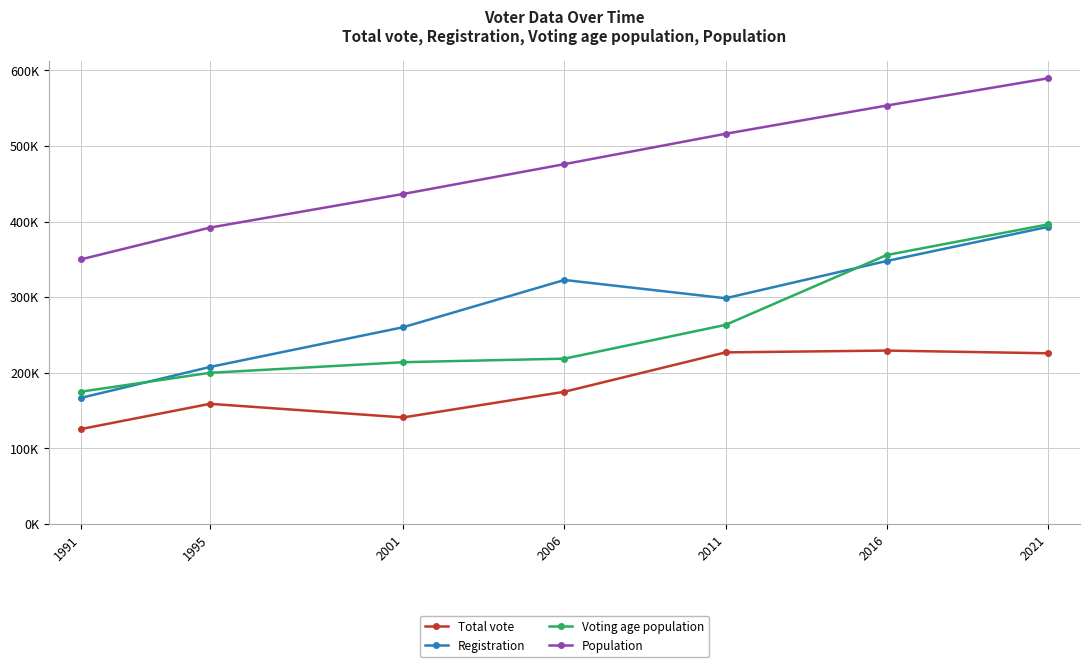

The Registration series shows 511845 at 2016. True or false?

False